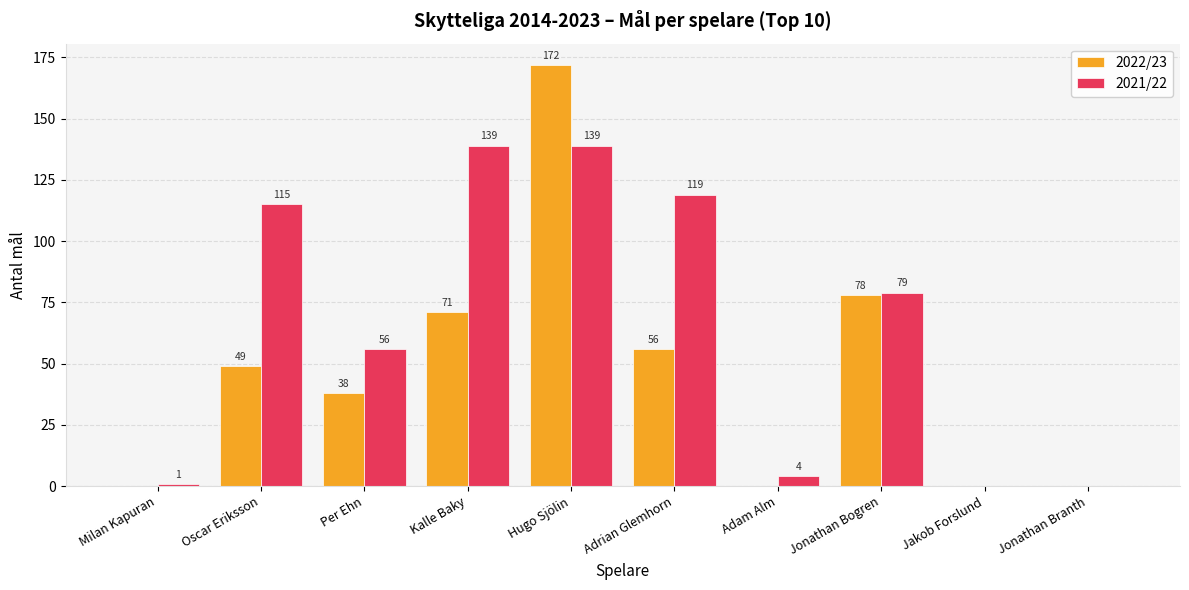

Reading right to left, list all the values displayed in this chart.

2022/23: Jonathan Branth=0	Jakob Forslund=0	Jonathan Bogren=78	Adam Alm=0	Adrian Glemhorn=56	Hugo Sjölin=172	Kalle Baky=71	Per Ehn=38	Oscar Eriksson=49	Milan Kapuran=0
2021/22: Jonathan Branth=0	Jakob Forslund=0	Jonathan Bogren=79	Adam Alm=4	Adrian Glemhorn=119	Hugo Sjölin=139	Kalle Baky=139	Per Ehn=56	Oscar Eriksson=115	Milan Kapuran=1